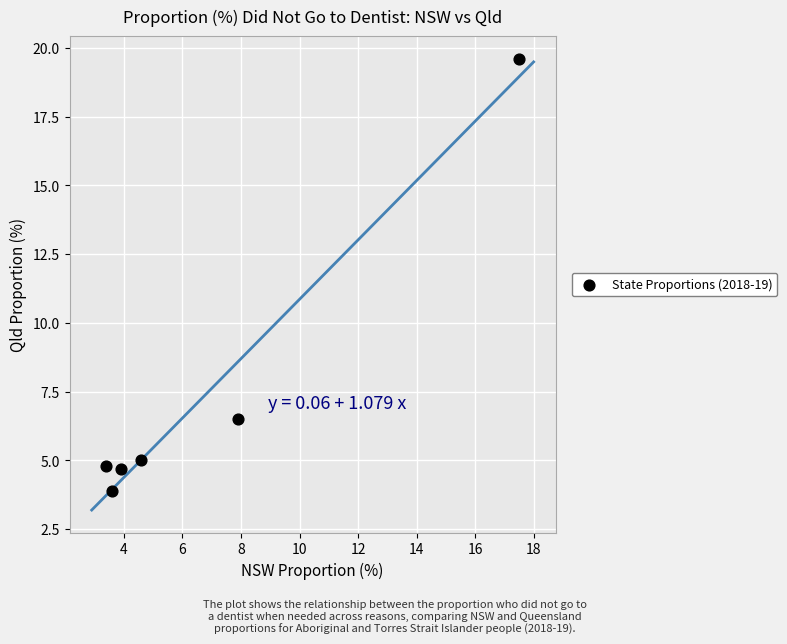

What Y value in the scatter plot is closest to 11?

6.5